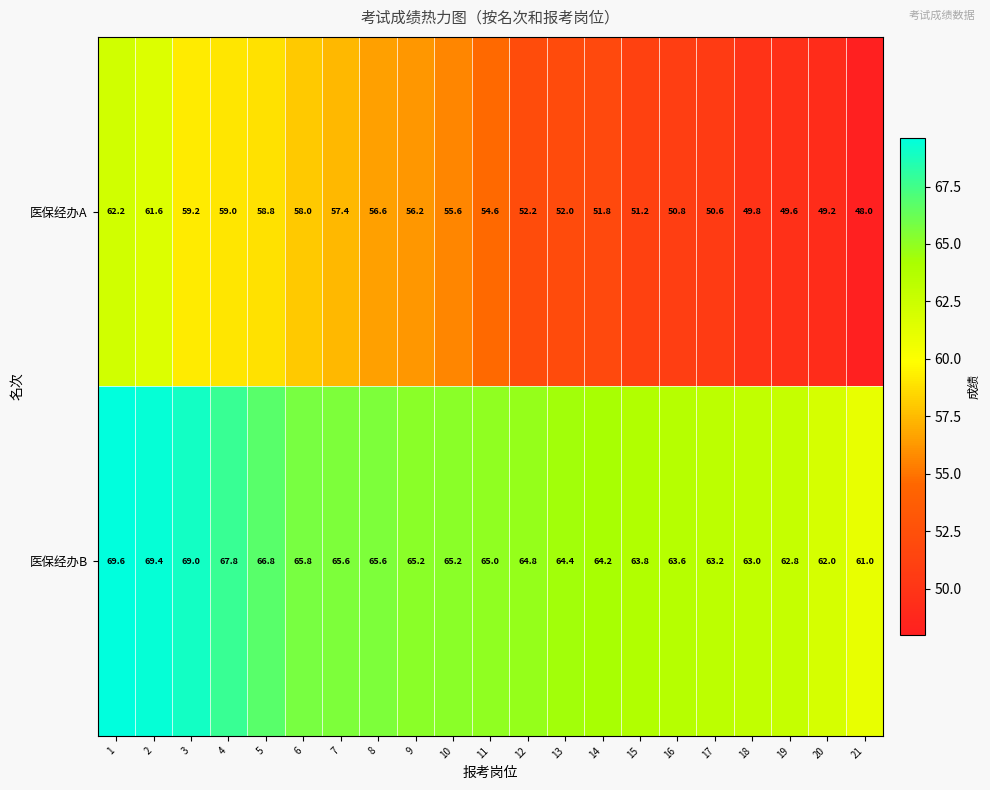

The 医保经办A series shows 85.4 at 11. True or false?

False